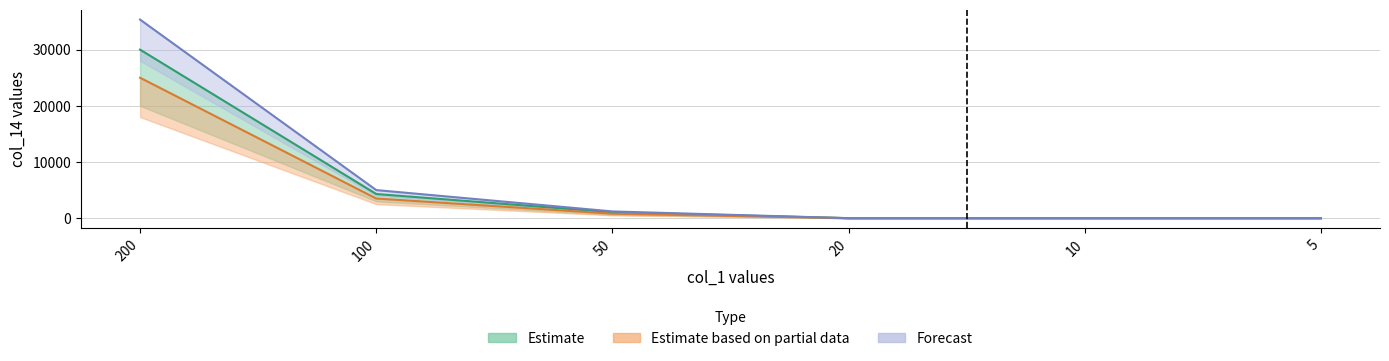

Rank the series at 50 from lowest to highest value.

Estimate based on partial data, Estimate, Forecast